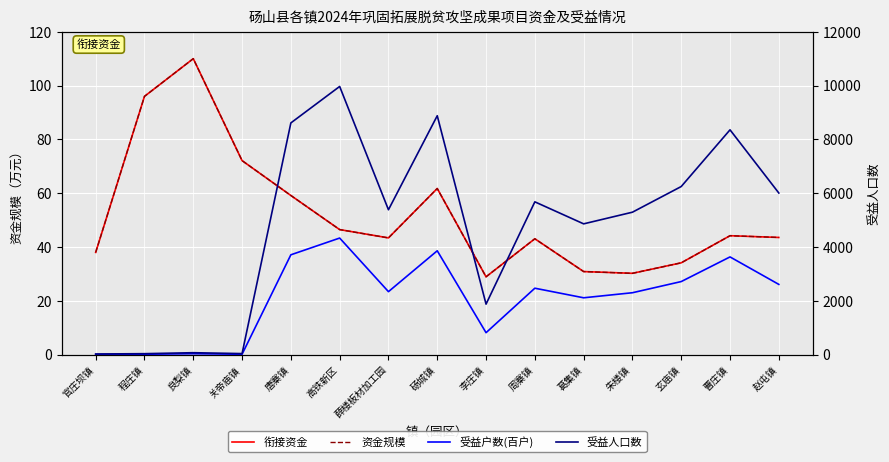

List the labels in order of 受益人口数 value, smallest first.

官庄坝镇, 程庄镇, 关帝庙镇, 良梨镇, 李庄镇, 葛集镇, 朱楼镇, 薛楼板材加工园, 周寨镇, 赵屯镇, 玄庙镇, 曹庄镇, 唐寨镇, 砀城镇, 高铁新区